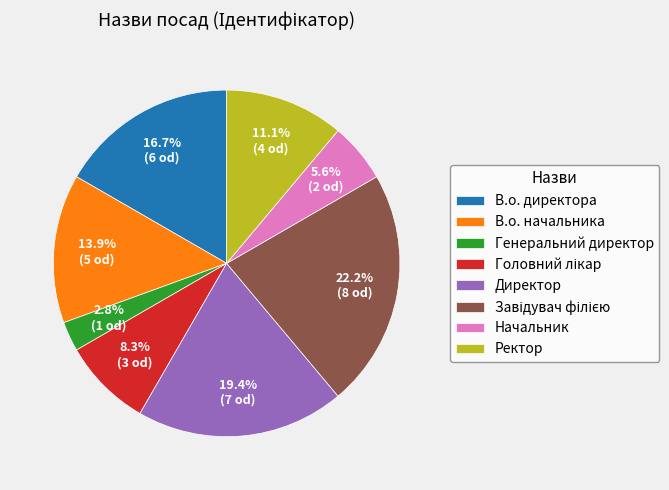

What portion of the pie excludes Ректор?

88.9%